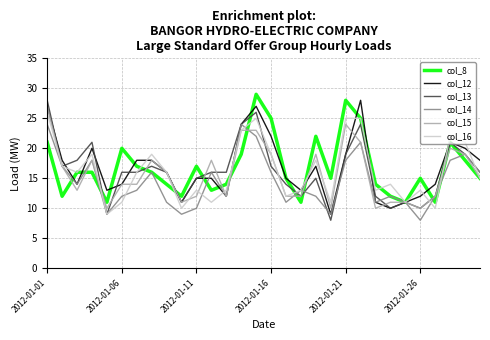

What is the difference between the maximum and minimum values in the col_16 series?

17